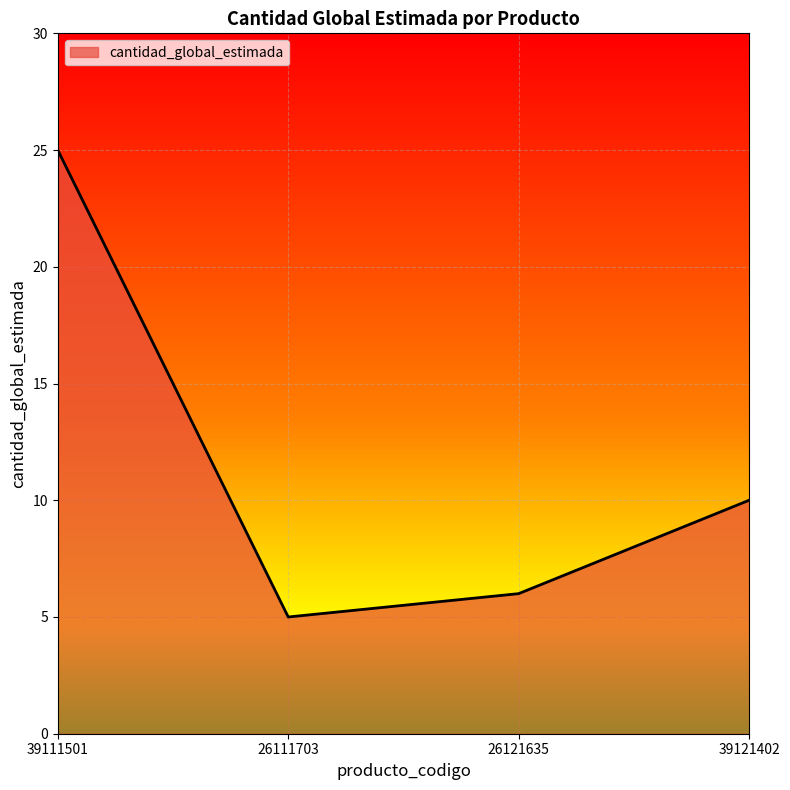

At which label is the value closest to 15?

39121402